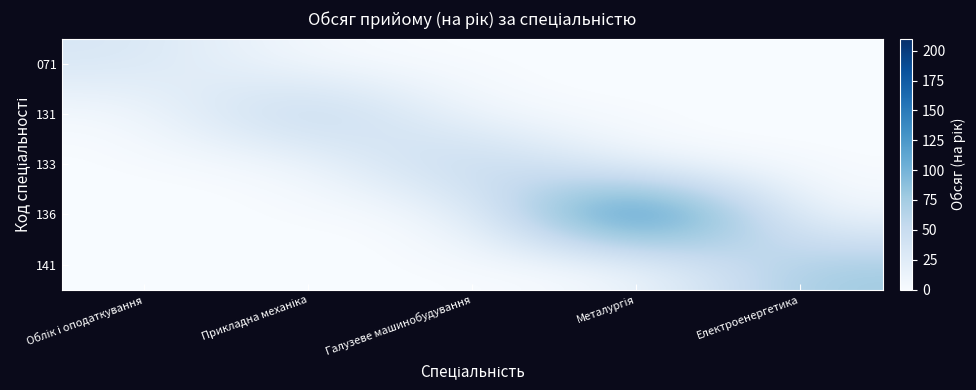

Which category has the highest value across all series?

Металургія